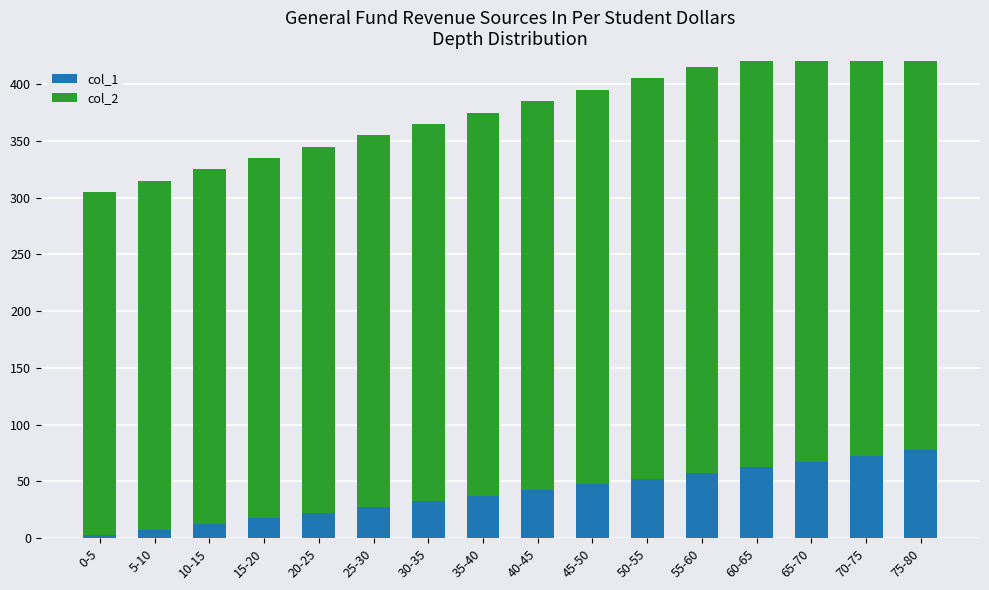

How many values in the col_2 series exceed 342?

8